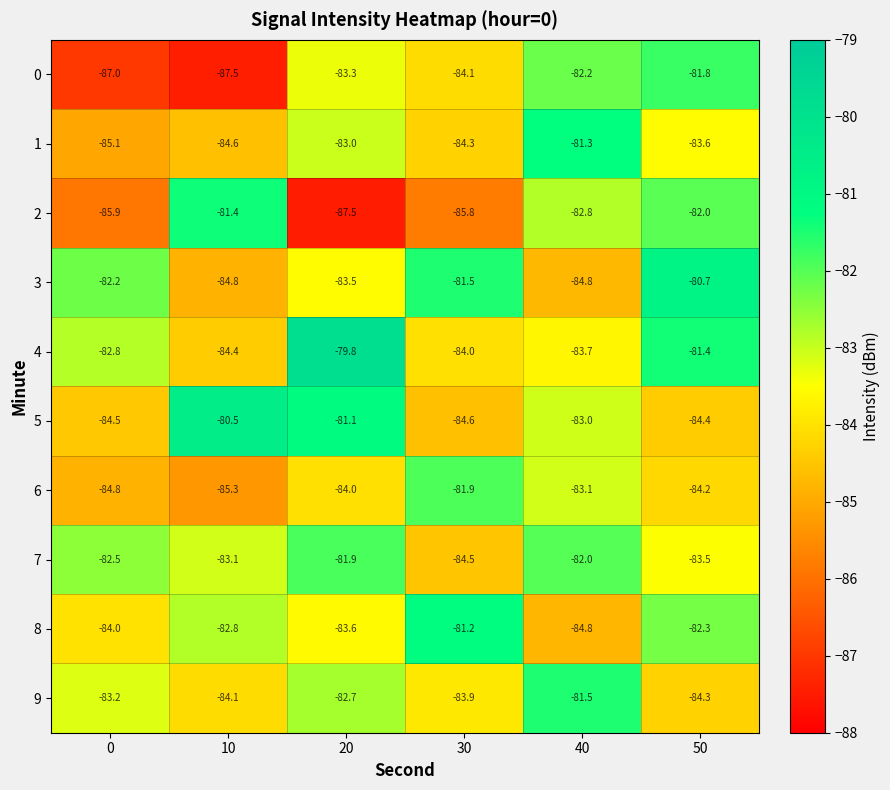

Between 20 and 30, which series saw the biggest shift?

4